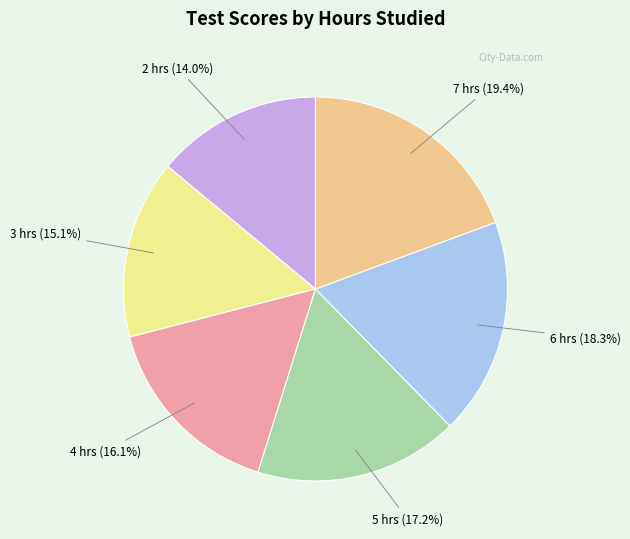

How many segments does this pie chart have?

6